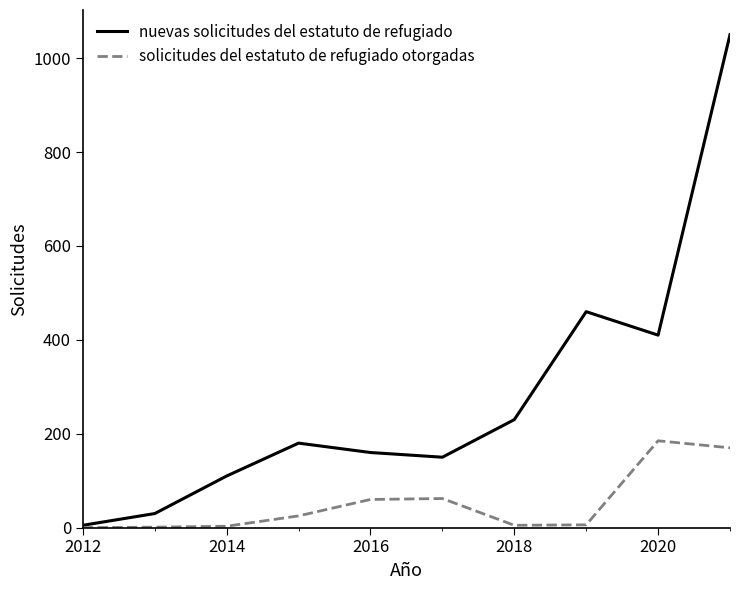

Which series has the largest total across all categories?

nuevas solicitudes del estatuto de refugiado